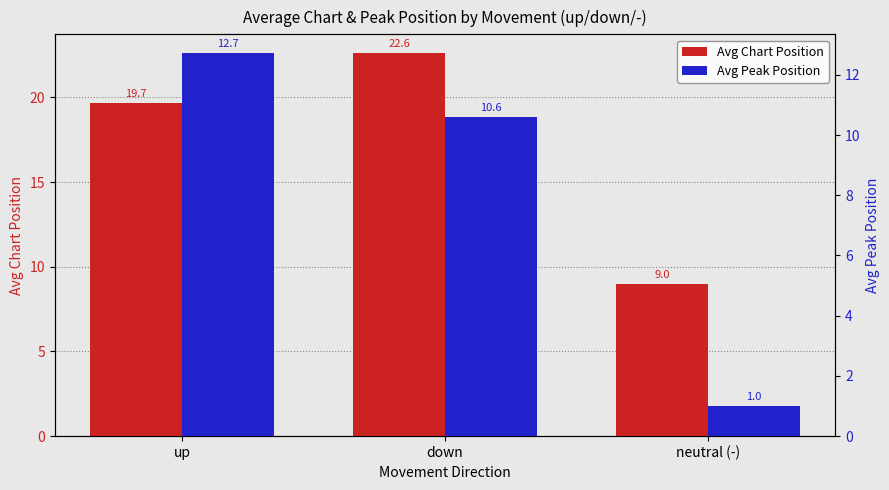

Which category has the highest value across all series?

down